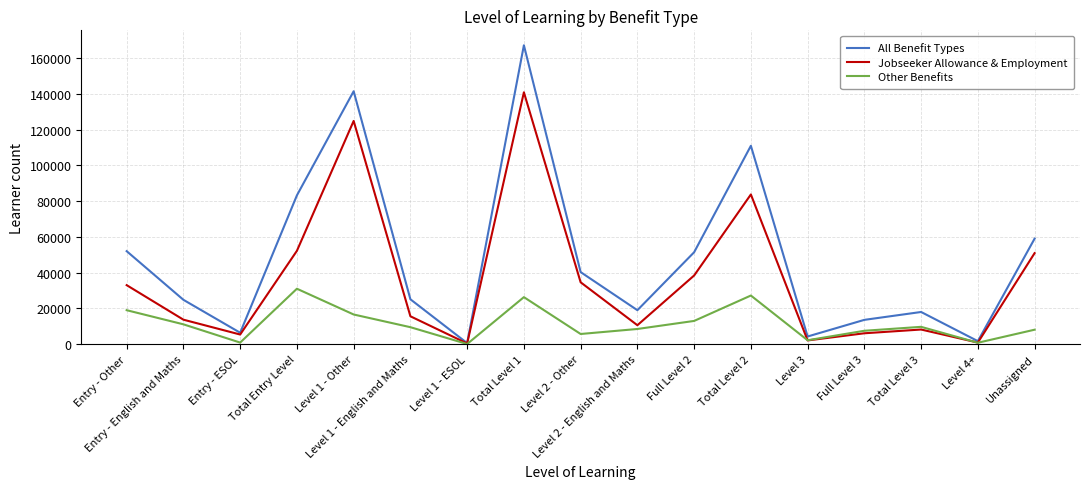

True or false: Jobseeker Allowance & Employment has more than 0 points higher than both neighbors.

True